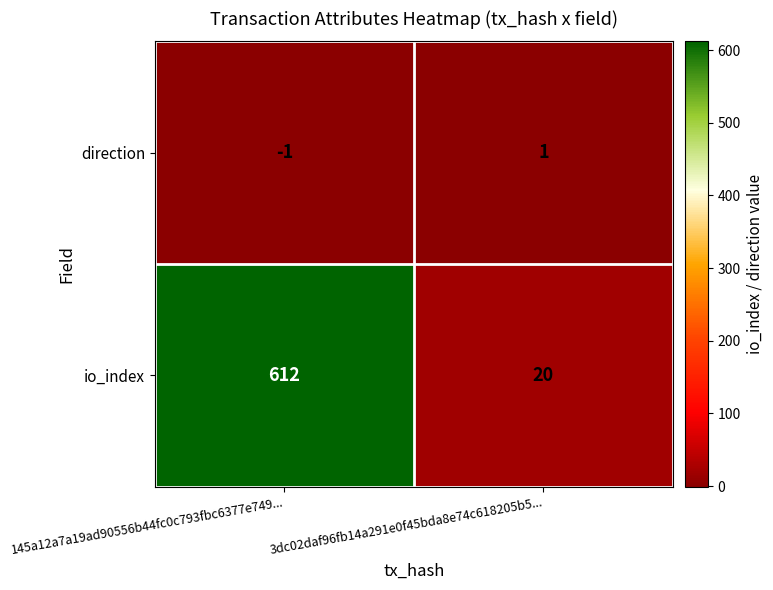

What is the sum of the io_index values at 3dc02daf96fb14a291e0f45bda8e74c618205b5... and 145a12a7a19ad90556b44fc0c793fbc6377e749...?

632